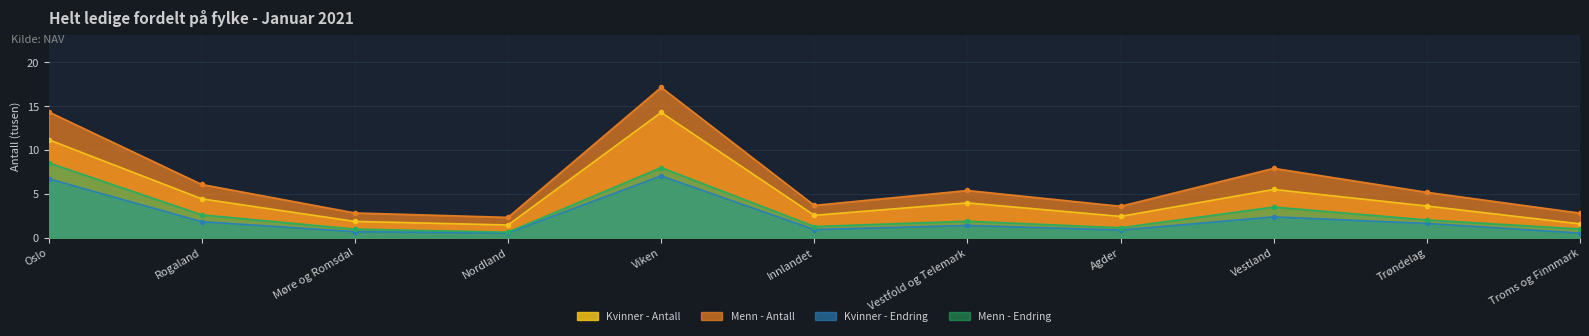

Which series has the largest total across all categories?

Menn - Antall